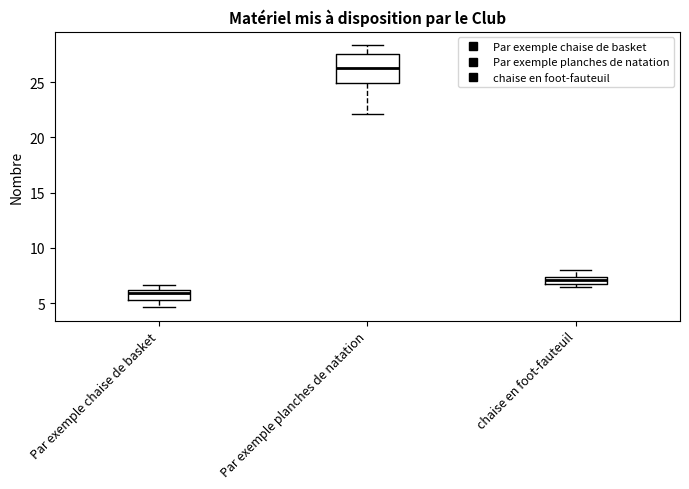

Comparing the boxes themselves (not the whiskers), which one is the tallest?

Par exemple planches de natation